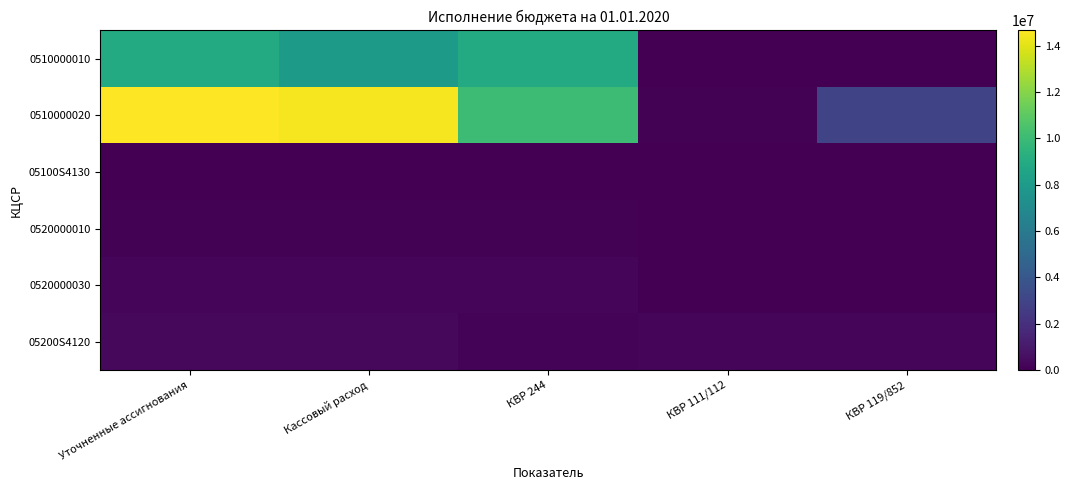

Which series has the largest total across all categories?

0510000020